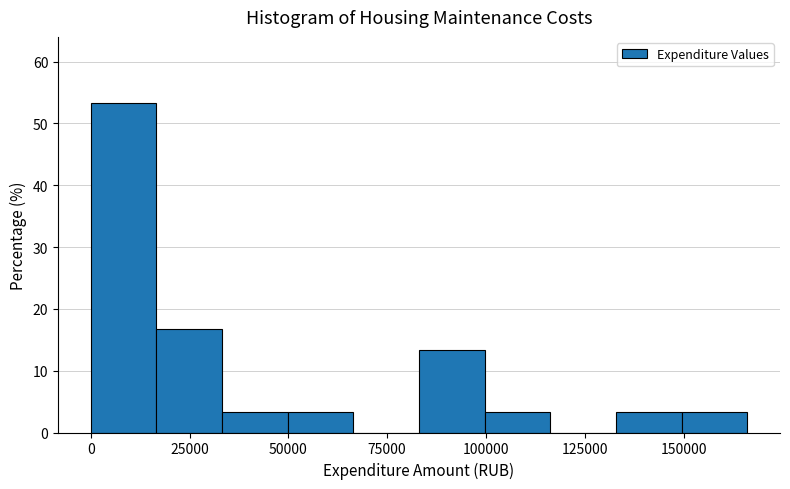

Read against the x-axis, roughly where is the centre of the tallest bar?

10000